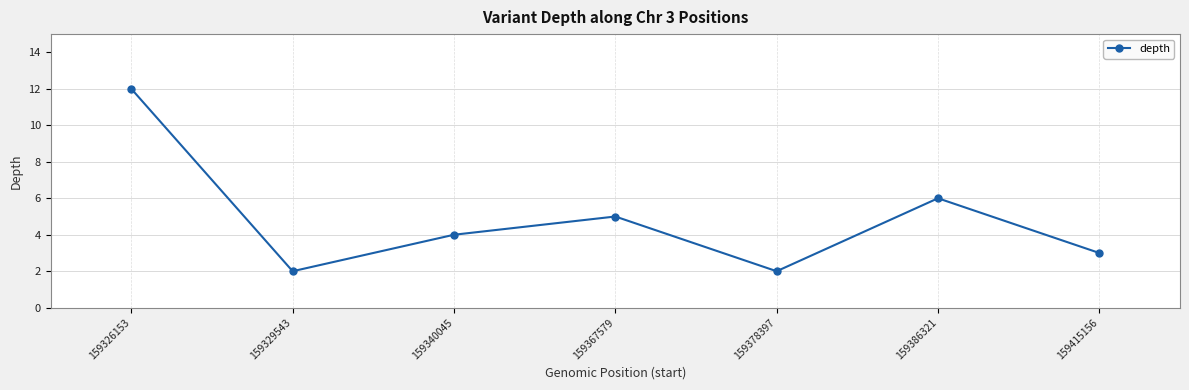

What is the minimum value shown in the chart?

2